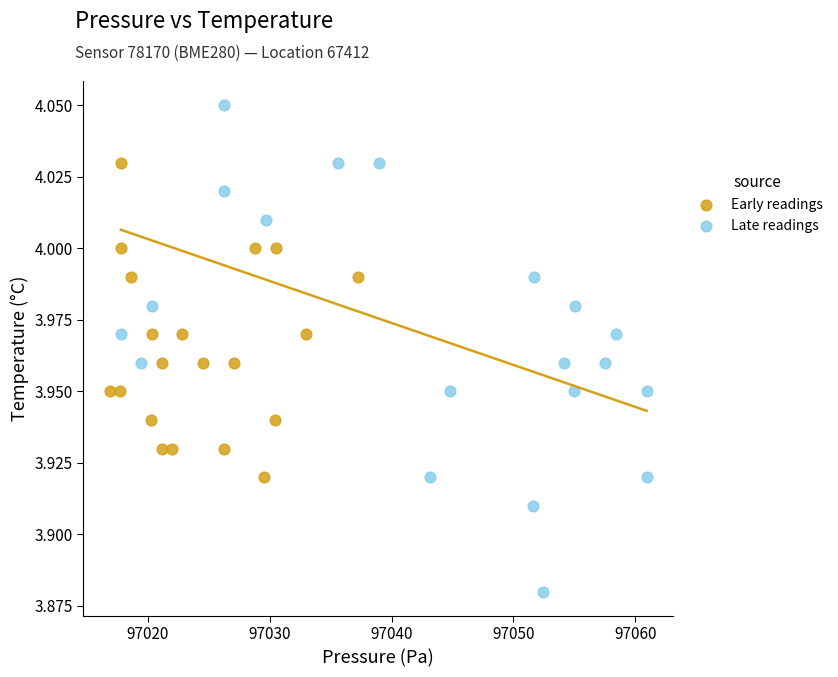

Which series reaches the maximum Y coordinate?

Late readings